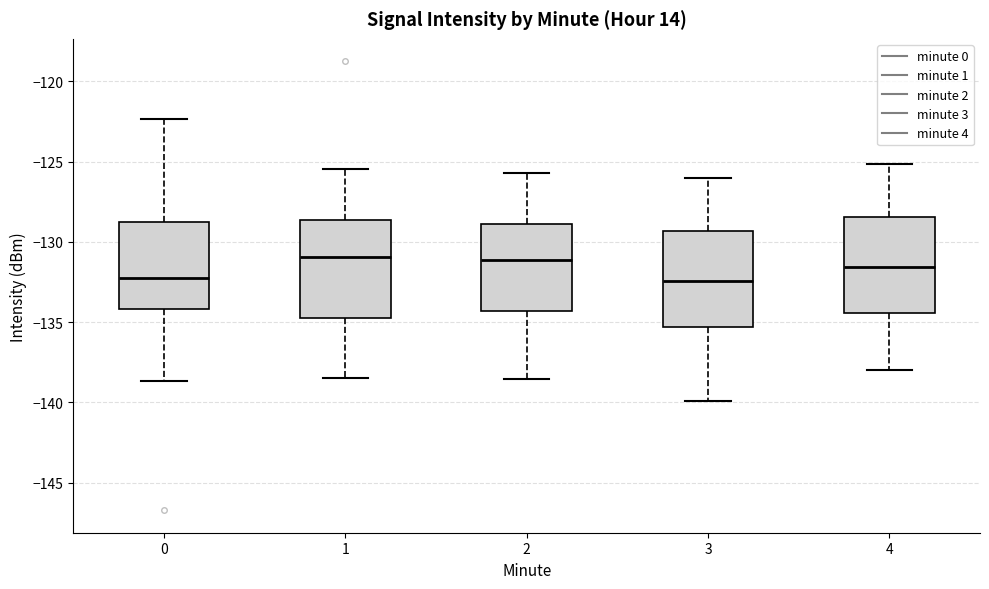

Reading left to right, read every box against the y-axis: the position of its median line, the range the box covers, and the ends of its whiskers. The values are not printed on the chart, so give them approximately, as read against the axis.

0: median -132.0, box -134.0 to -128.5, whiskers -138.5 to -122.5
1: median -131.0, box -135.0 to -128.5, whiskers -138.5 to -125.5
2: median -131.0, box -134.5 to -129.0, whiskers -138.5 to -125.5
3: median -132.5, box -135.5 to -129.5, whiskers -140.0 to -126.0
4: median -131.5, box -134.5 to -128.5, whiskers -138.0 to -125.0